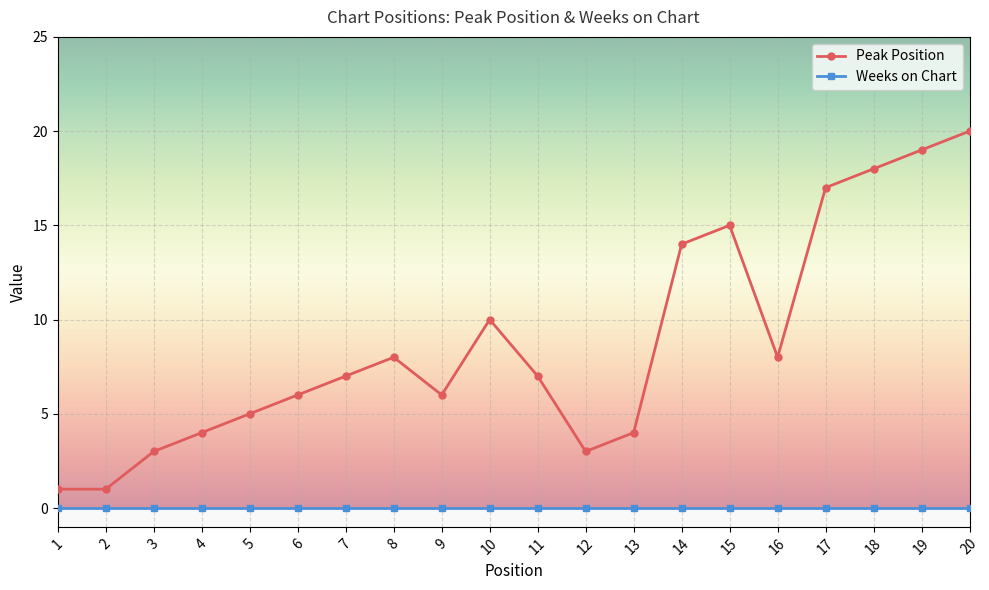

Is it true that Weeks on Chart equals 0 at 15?

True